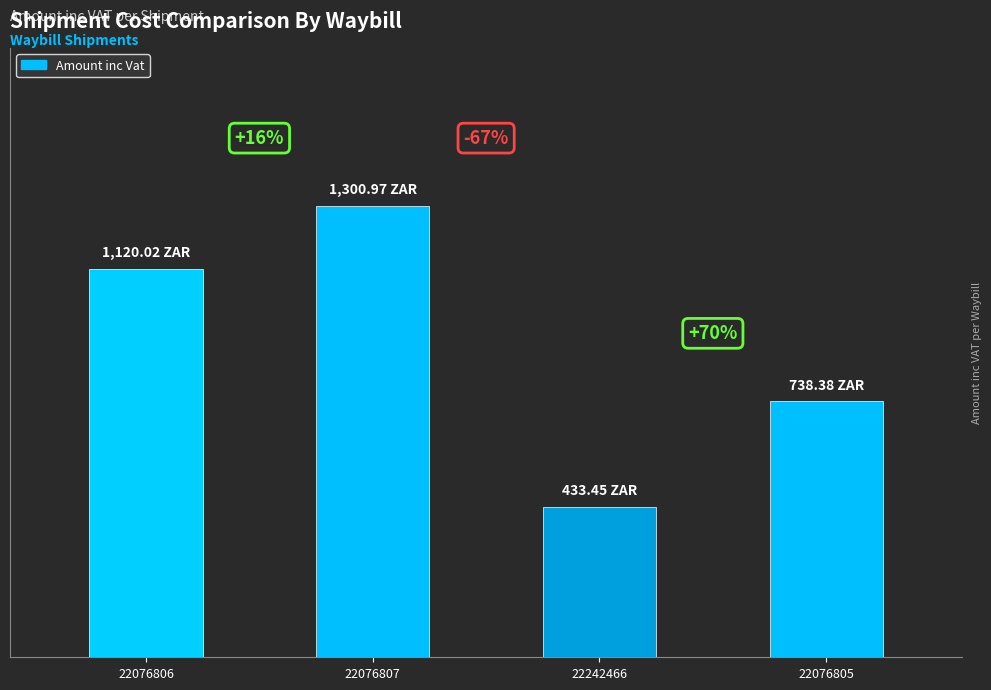

Is it true that the value at 22076807 is 285.1?

False